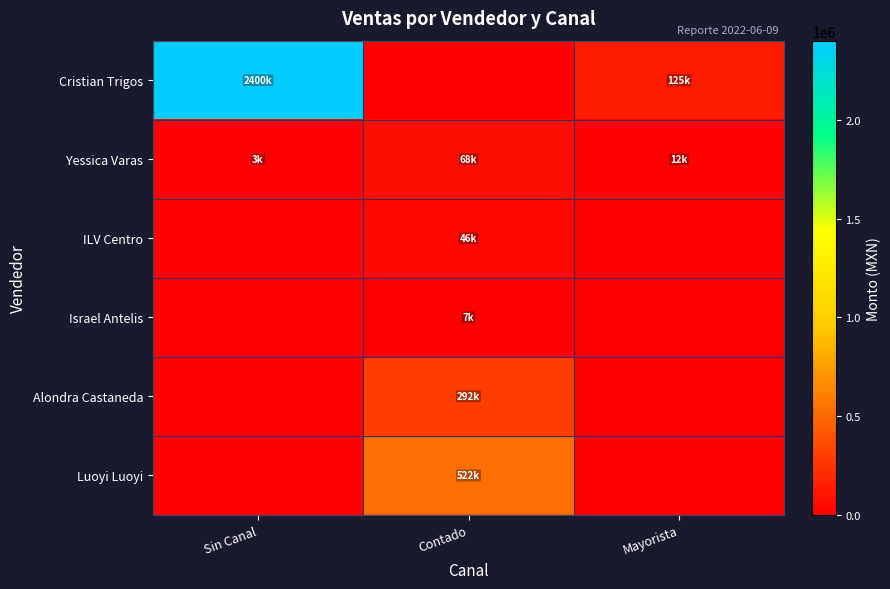

Reading left to right, extract all data points from this chart.

Cristian Trigos: Sin Canal=2400000.0	Contado=0.0	Mayorista=125000.0
Yessica Varas: Sin Canal=2962.5	Contado=67648.0	Mayorista=11605.0
ILV Centro: Sin Canal=0.0	Contado=46080.0	Mayorista=0.0
Israel Antelis: Sin Canal=0.0	Contado=6930.0	Mayorista=0.0
Alondra Castaneda: Sin Canal=0.0	Contado=291966.0	Mayorista=0.0
Luoyi Luoyi: Sin Canal=0.0	Contado=522100.0	Mayorista=0.0